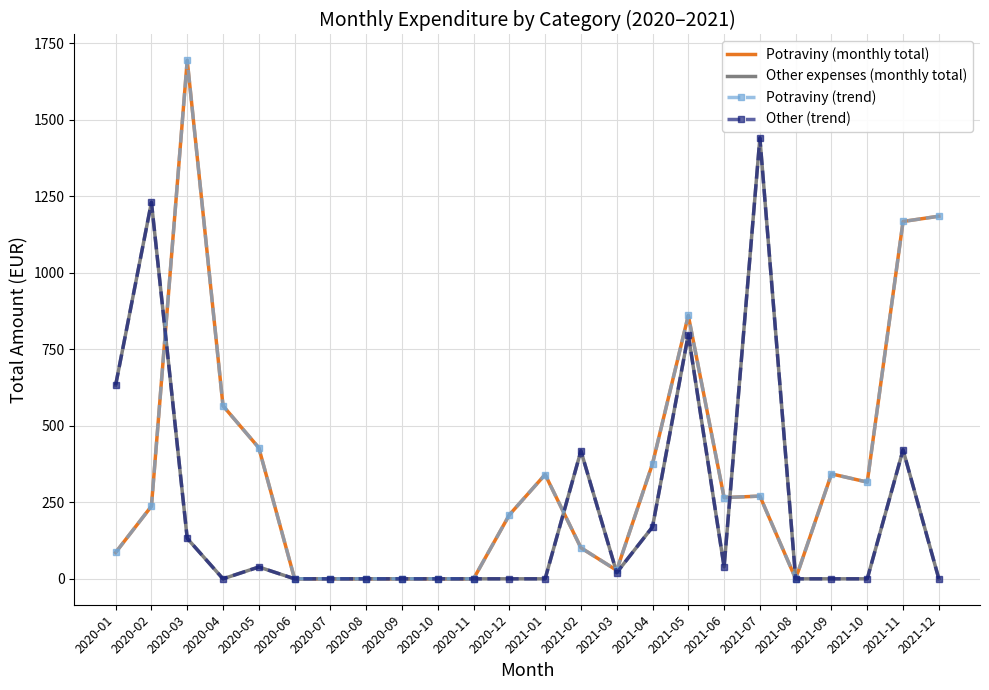

Reading left to right, extract all data points from this chart.

Potraviny (monthly total): 86.0	237.1	1693.3	565.0	428.1	0.0	0.0	0.0	0.0	0.0	0.0	208.9	340.7	101.3	27.7	375.9	860.2	265.2	270.2	0.0	342.8	315.9	1167.2	1184.4
Other expenses (monthly total): 632.7	1229.9	131.9	0.0	38.6	0.0	0.0	0.0	0.0	0.0	0.0	0.0	0.0	417.9	20.0	169.5	798.0	38.7	1440.0	0.0	0.0	0.0	421.2	0.0
Potraviny (trend): 86.0	237.1	1693.3	565.0	428.1	0.0	0.0	0.0	0.0	0.0	0.0	208.9	340.7	101.3	27.7	375.9	860.2	265.2	270.2	0.0	342.8	315.9	1167.2	1184.4
Other (trend): 632.7	1229.9	131.9	0.0	38.6	0.0	0.0	0.0	0.0	0.0	0.0	0.0	0.0	417.9	20.0	169.5	798.0	38.7	1440.0	0.0	0.0	0.0	421.2	0.0